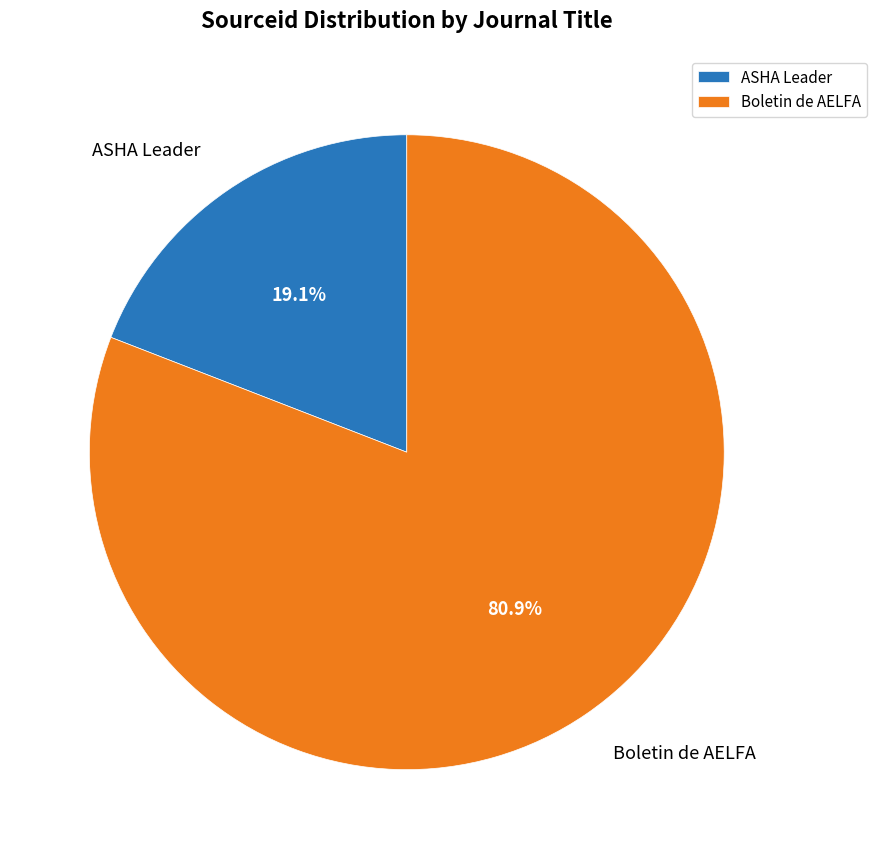

What percentage is the ASHA Leader slice, to the nearest percent?

19%